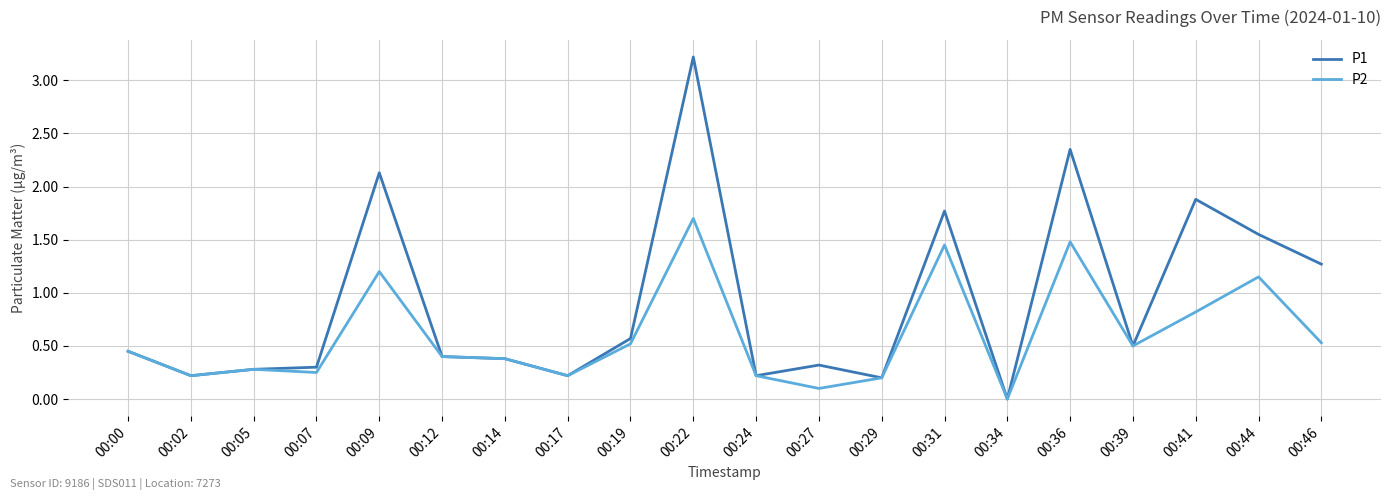

Is this an area chart (filled region under the line)?

No